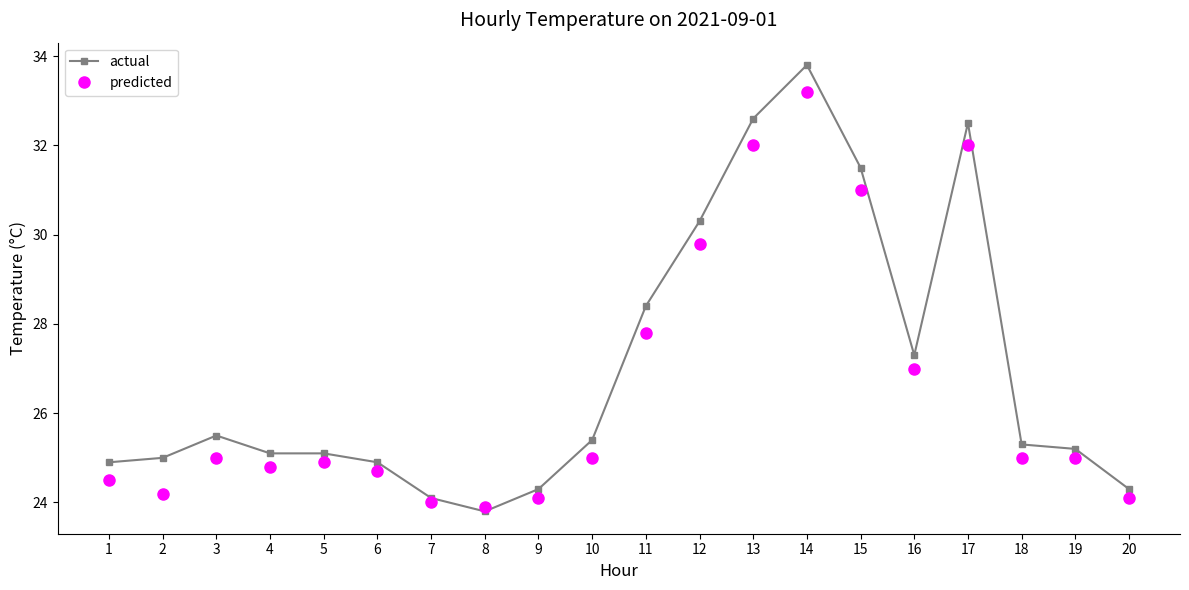

What is the difference between the actual values at 13 and 3?

7.1